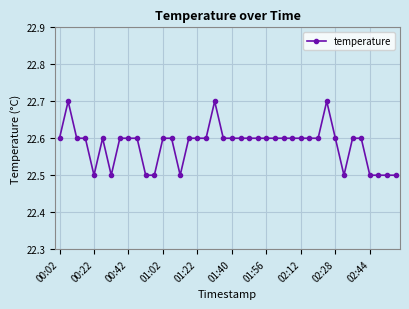

True or false: there are more than 2 points higher than both neighbors.

True